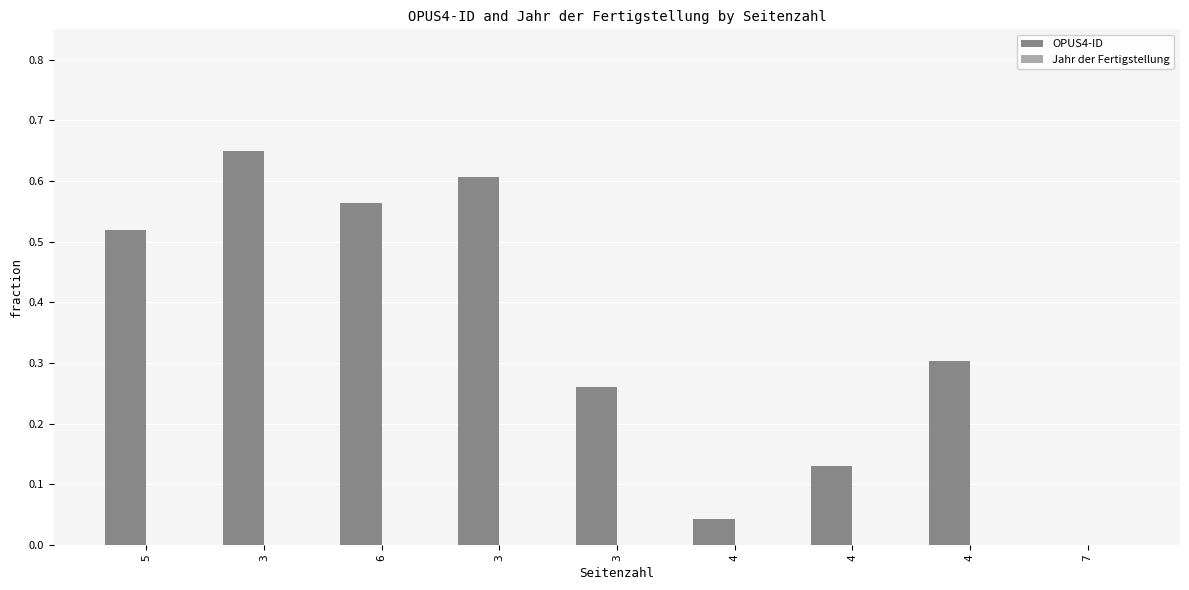

How many data points does each series have?

9